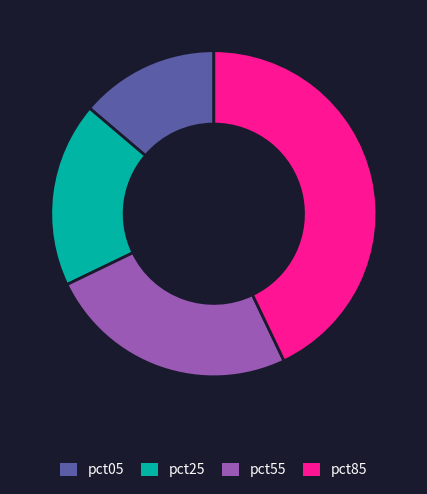

How many segments does this pie chart have?

4